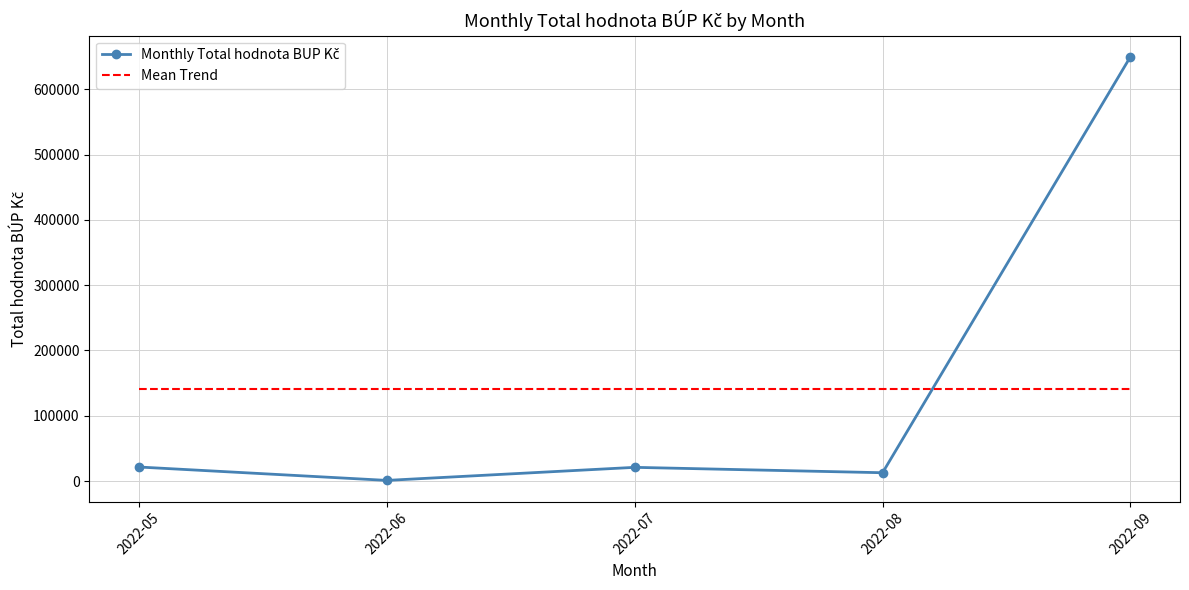

What is the maximum value shown in the chart?

649799.0